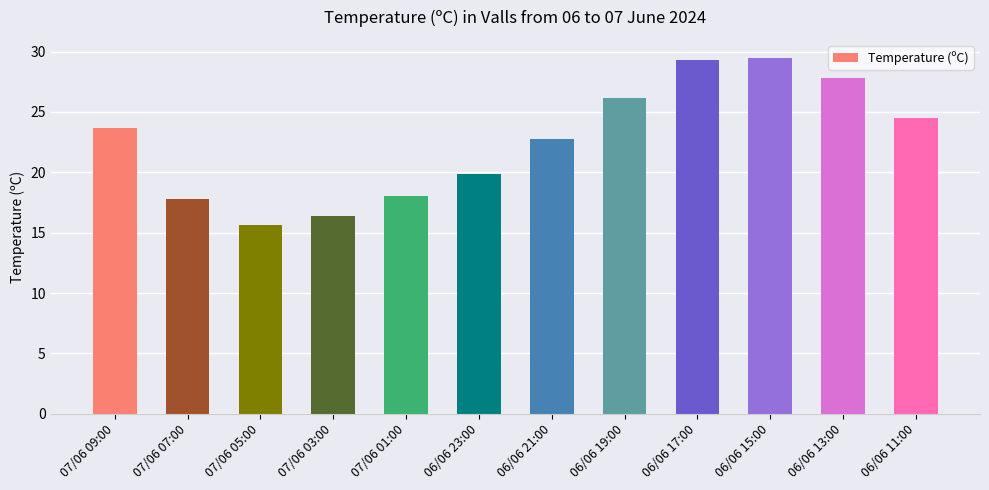

What is the value of the 3rd bar from the left?

15.6